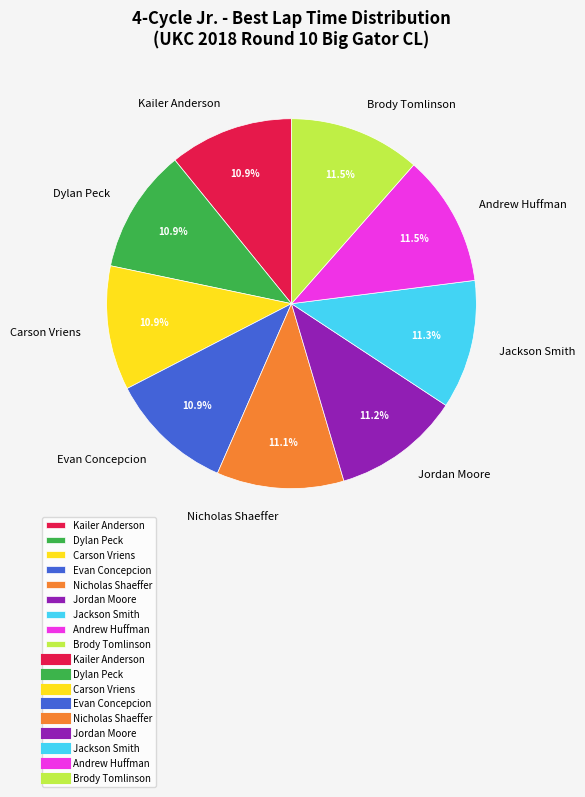

Which has a higher value, Dylan Peck or Andrew Huffman?

Andrew Huffman